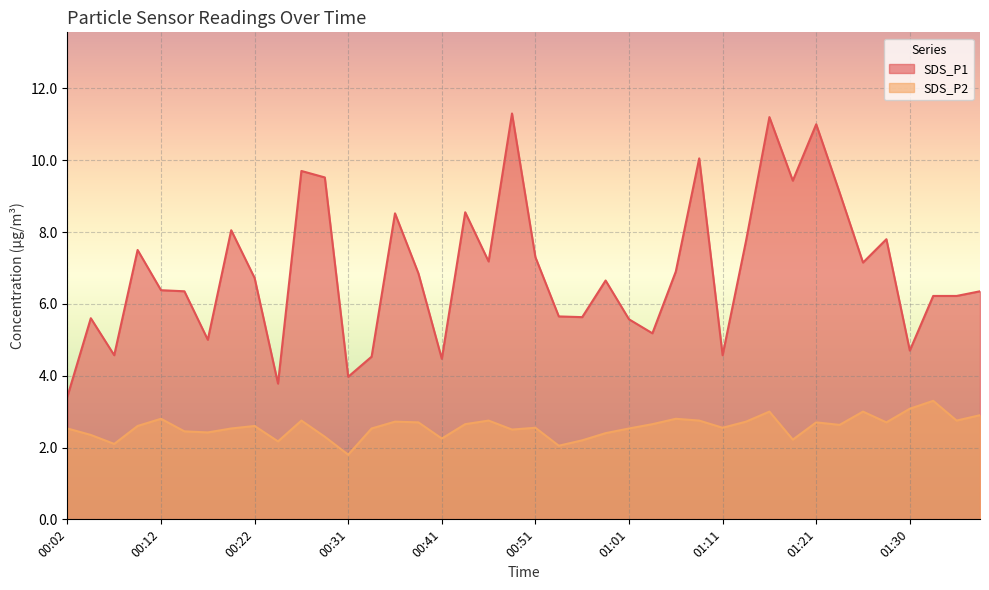

Between 00:12 and 01:23, which series saw the biggest shift?

SDS_P1